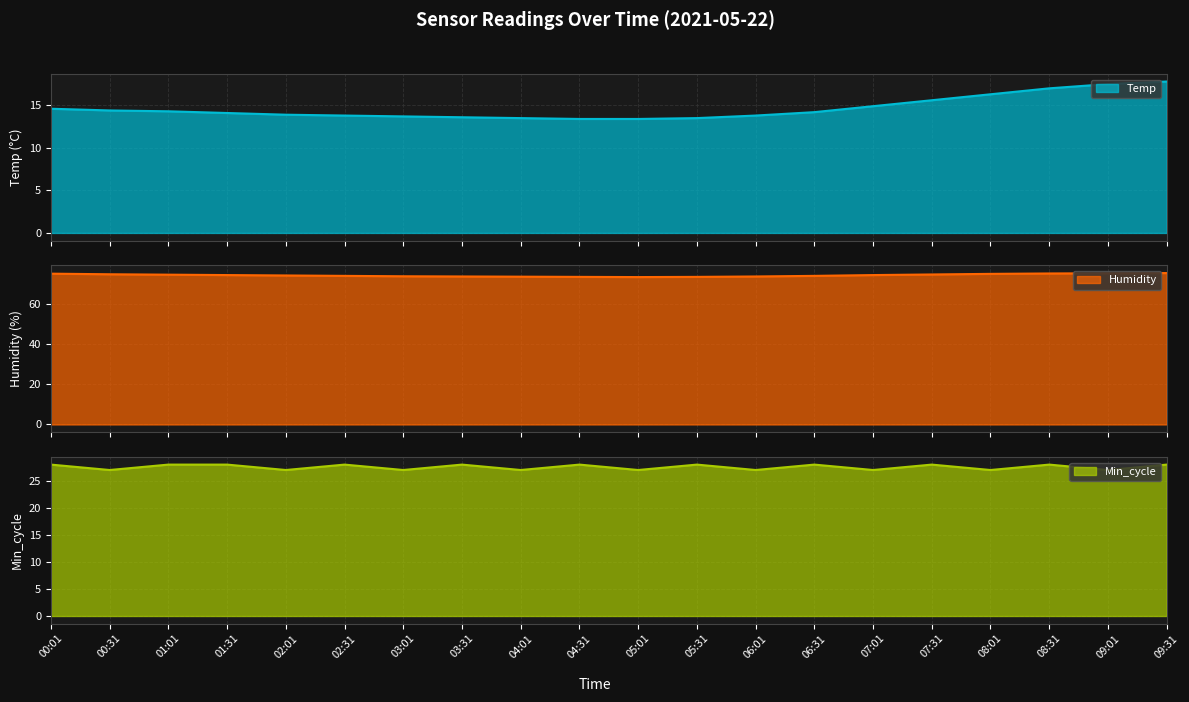

What position from the right is 03:01?

14